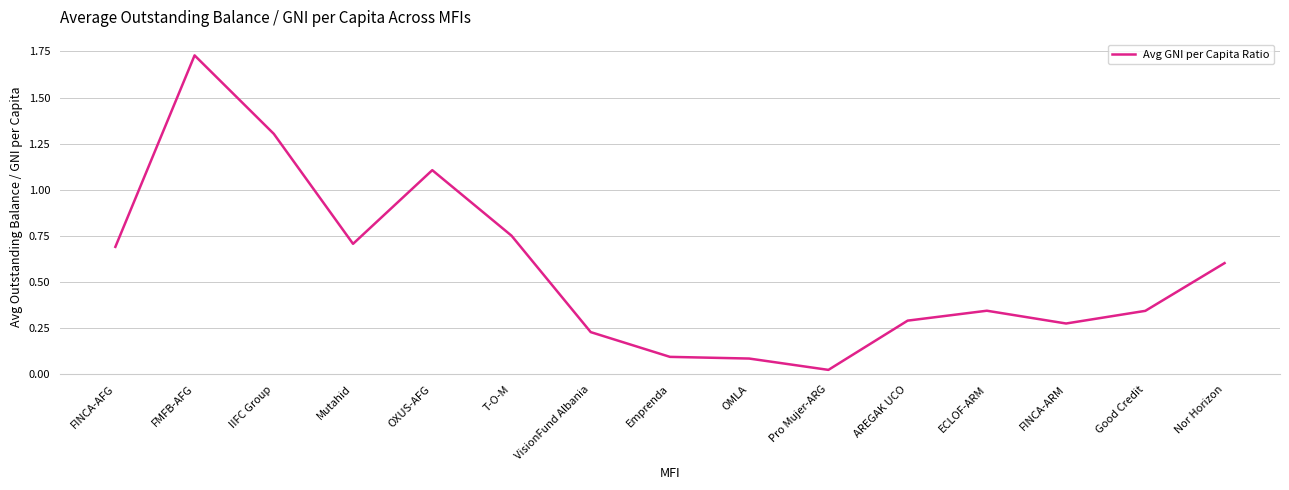

What is the difference between the values at Good Credit and VisionFund Albania?

0.1